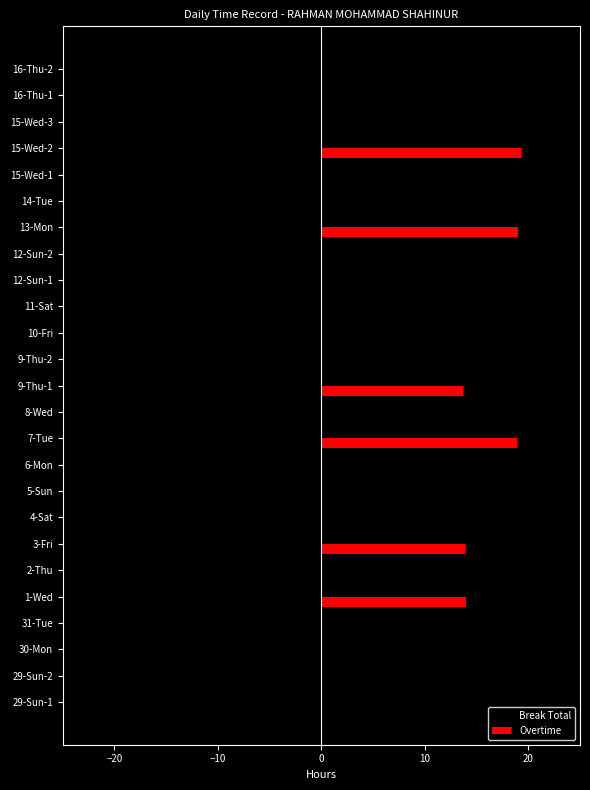

What are all the series names shown in the legend?

Break Total, Overtime